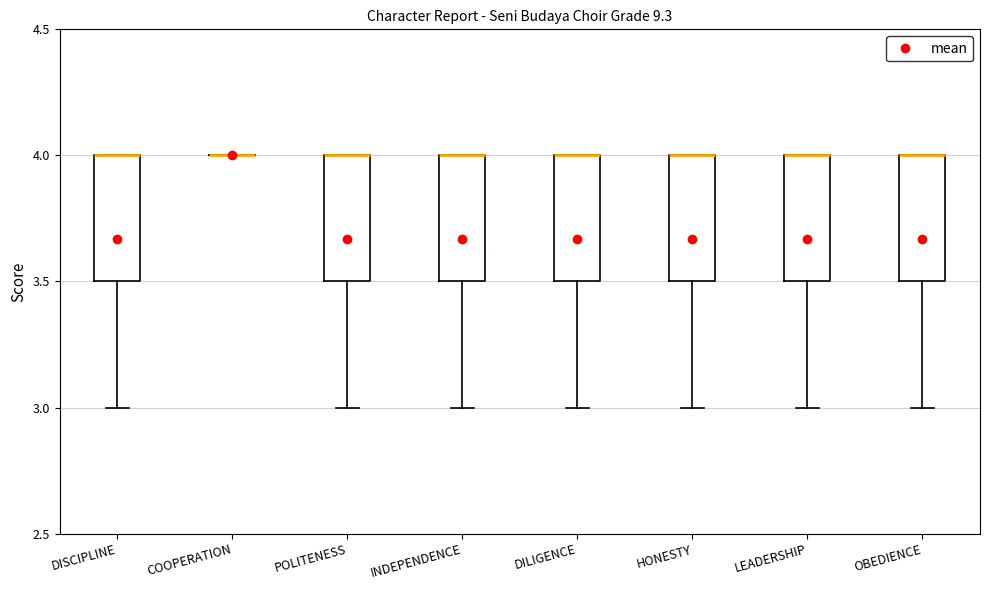

Reading left to right, transcribe this box plot: for each box, give where its median line is, the range the box spans, and where its two whiskers end, as read against the y-axis. The values are not printed on the chart, so give them approximately, as read against the axis.

DISCIPLINE: median 4.0 (drawn on the box's upper edge), box 3.5 to 4.0, whiskers 3.0 to 4.0
COOPERATION: box collapsed to a line at 4.0, whiskers 4.0 to 4.0
POLITENESS: median 4.0 (drawn on the box's upper edge), box 3.5 to 4.0, whiskers 3.0 to 4.0
INDEPENDENCE: median 4.0 (drawn on the box's upper edge), box 3.5 to 4.0, whiskers 3.0 to 4.0
DILIGENCE: median 4.0 (drawn on the box's upper edge), box 3.5 to 4.0, whiskers 3.0 to 4.0
HONESTY: median 4.0 (drawn on the box's upper edge), box 3.5 to 4.0, whiskers 3.0 to 4.0
LEADERSHIP: median 4.0 (drawn on the box's upper edge), box 3.5 to 4.0, whiskers 3.0 to 4.0
OBEDIENCE: median 4.0 (drawn on the box's upper edge), box 3.5 to 4.0, whiskers 3.0 to 4.0